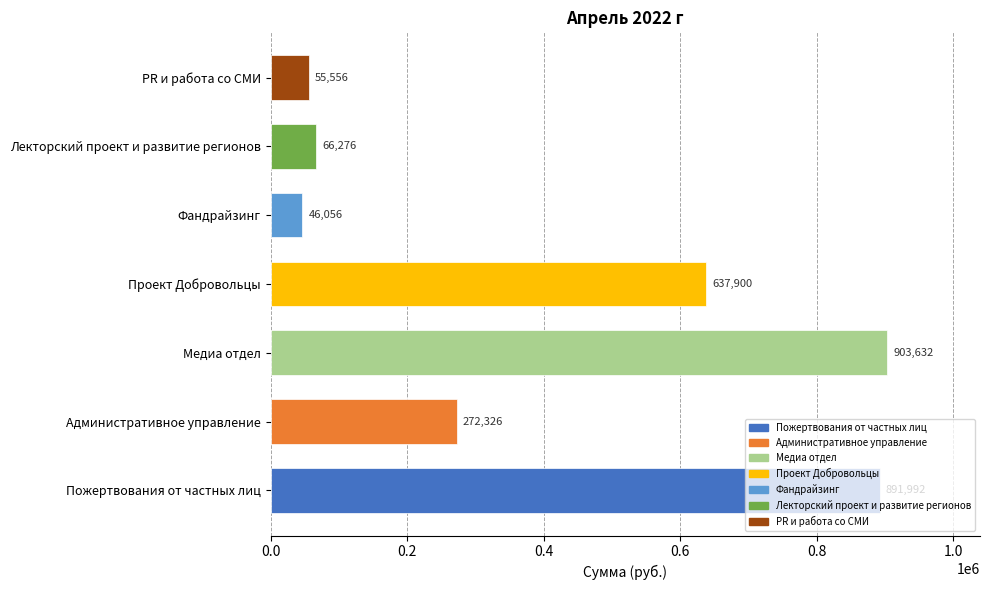

Rank the categories by value from highest to lowest.

Медиа отдел, Пожертвования от частных лиц, Проект Добровольцы, Административное управление, Лекторский проект и развитие регионов, PR и работа со СМИ, Фандрайзинг